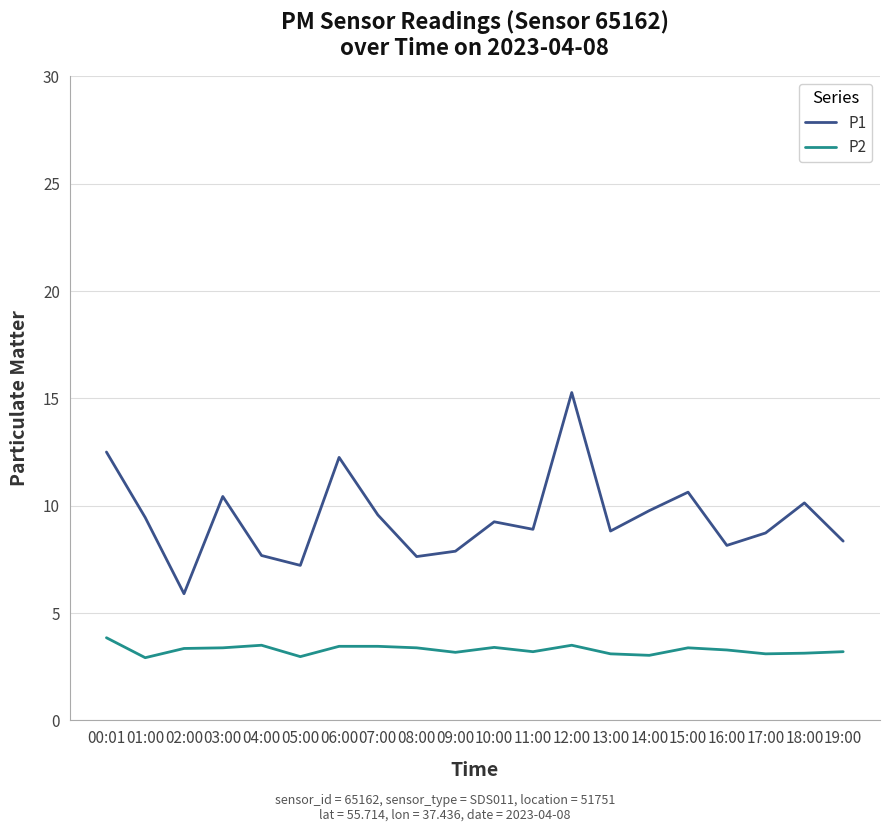

What is the difference between the maximum and minimum values in the P2 series?

0.9